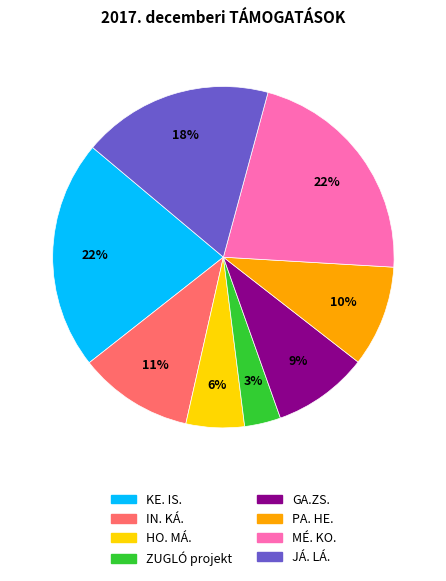

Combined, do GA.ZS. and IN. KÁ. account for over 50%?

No